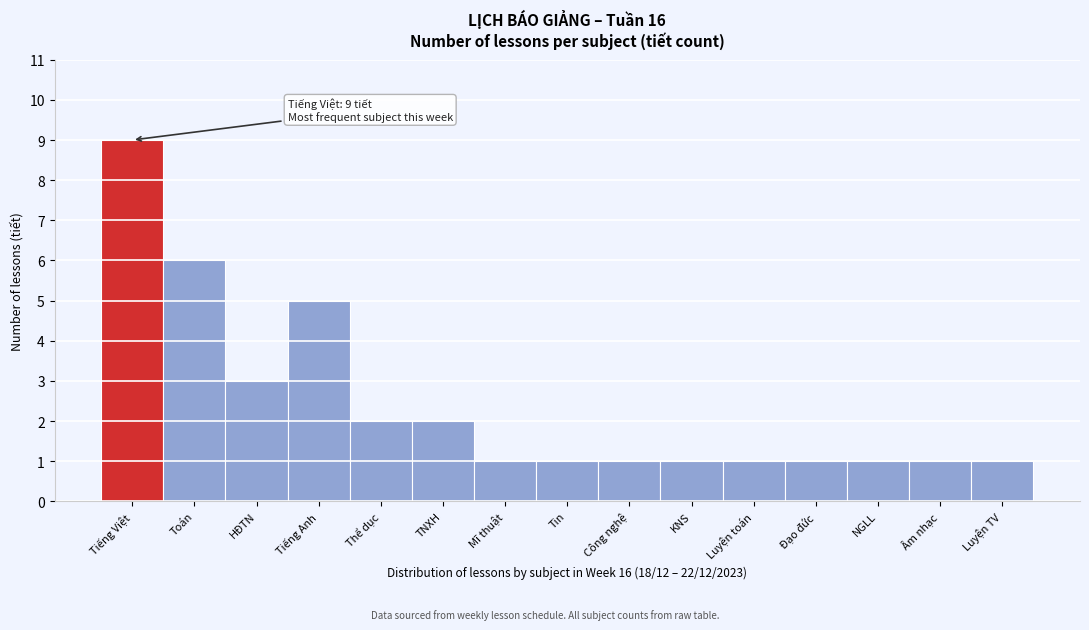

Reading right to left, what are all the values shown in this chart?

1	1	1	1	1	1	1	1	1	2	2	5	3	6	9